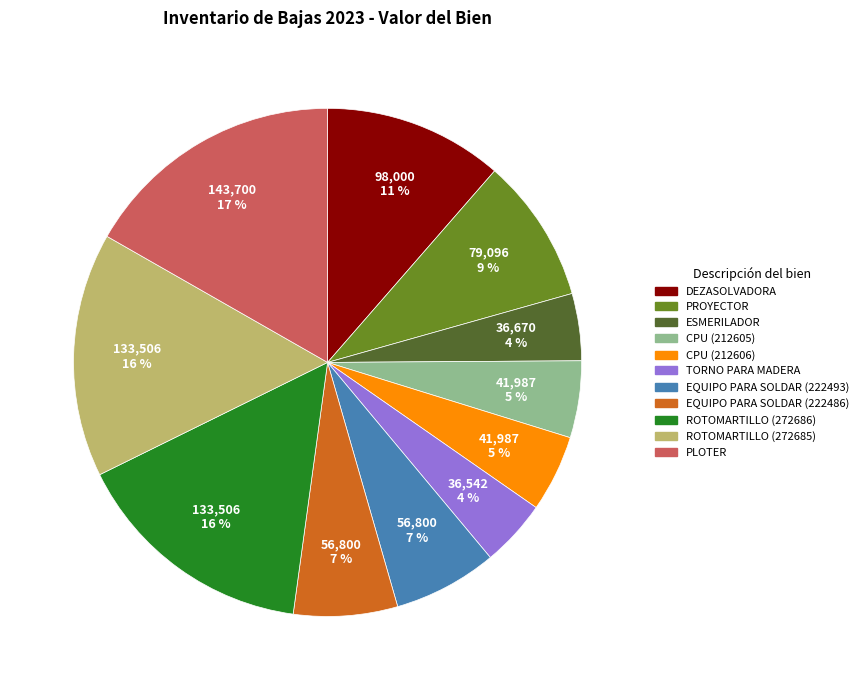

What is the largest slice in the pie chart?

PLOTER